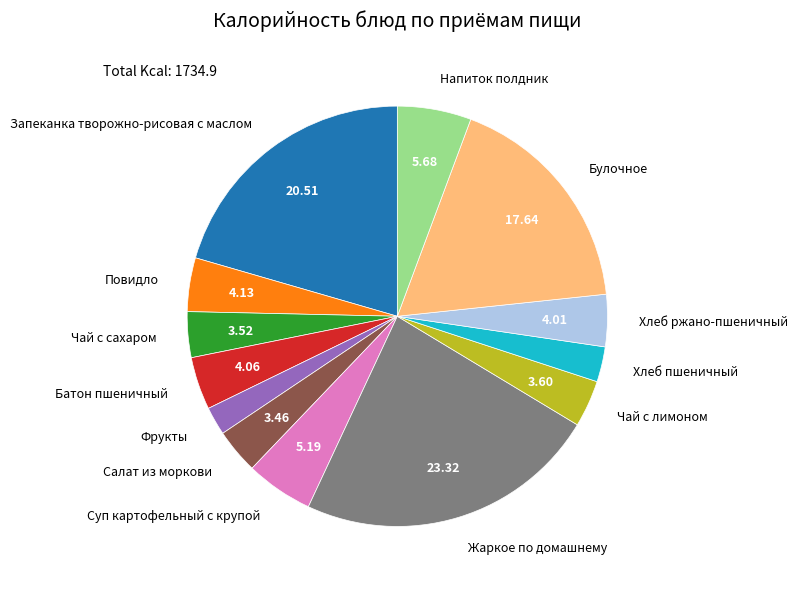

What is the largest slice in the pie chart?

Жаркое по домашнему